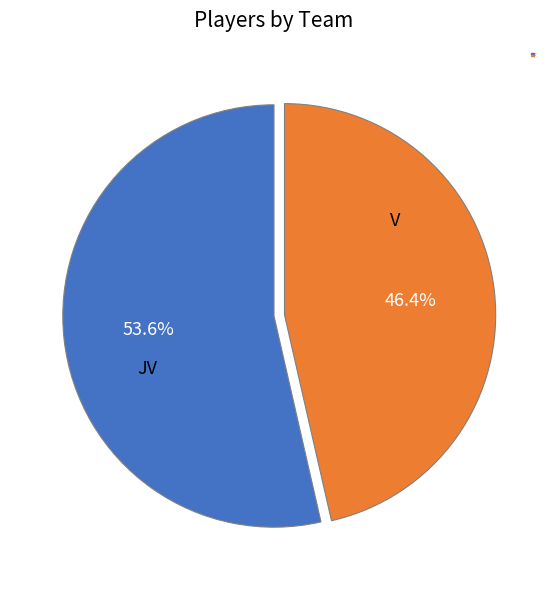

Is it true that V is 52% of the pie?

False